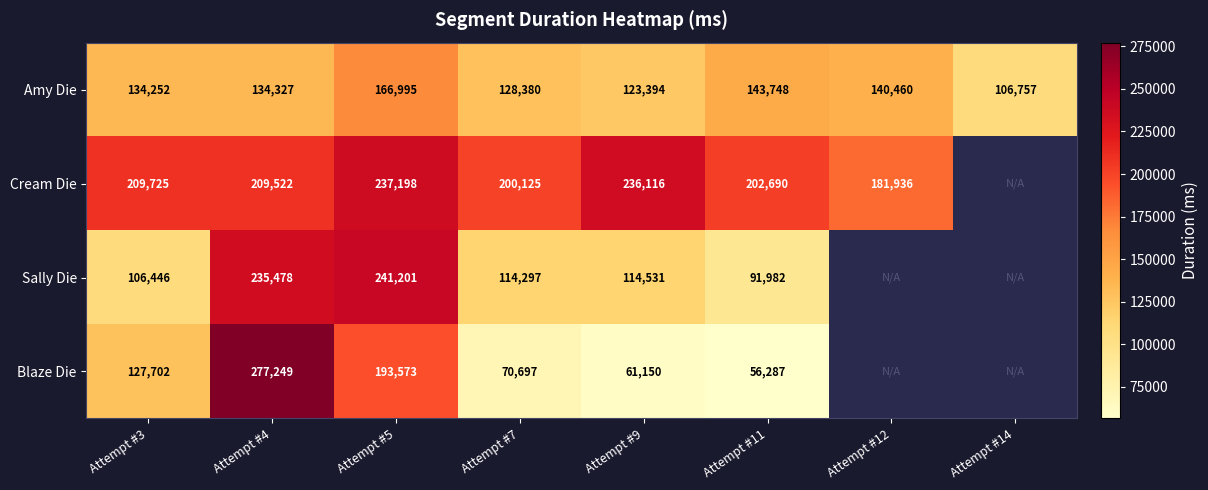

Between Attempt #12 and Attempt #3, which is larger?

Attempt #12